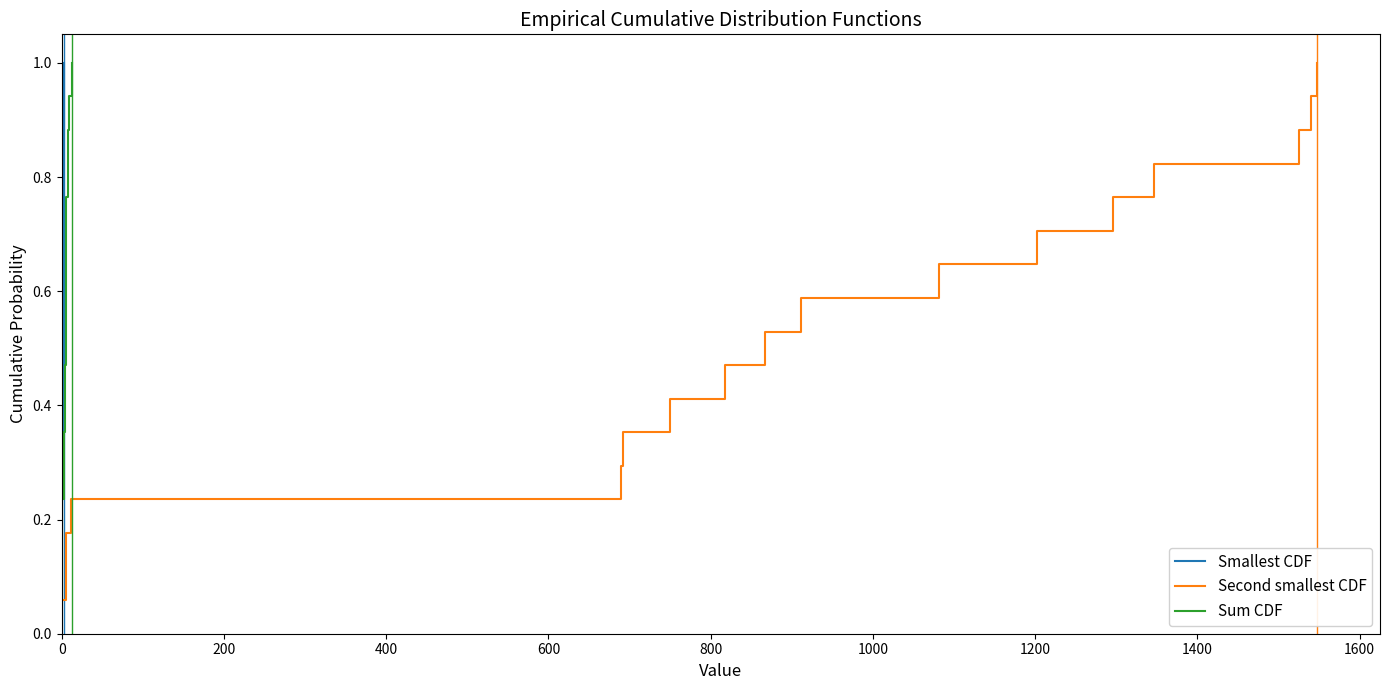

What is the minimum value shown in the chart?

0.1